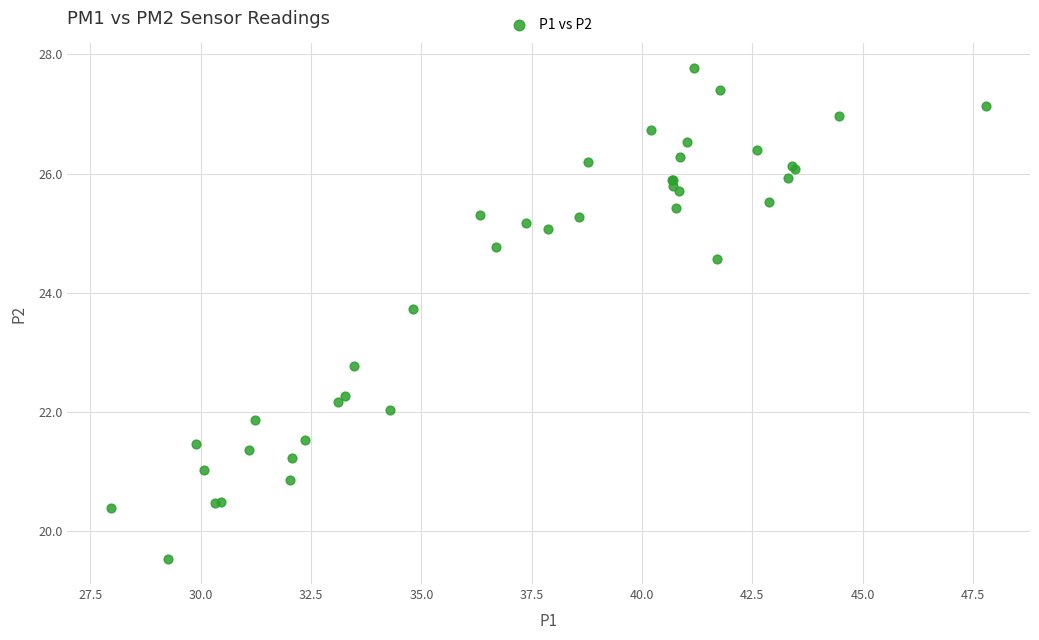

What Y value in the scatter plot is closest to 23?

22.8